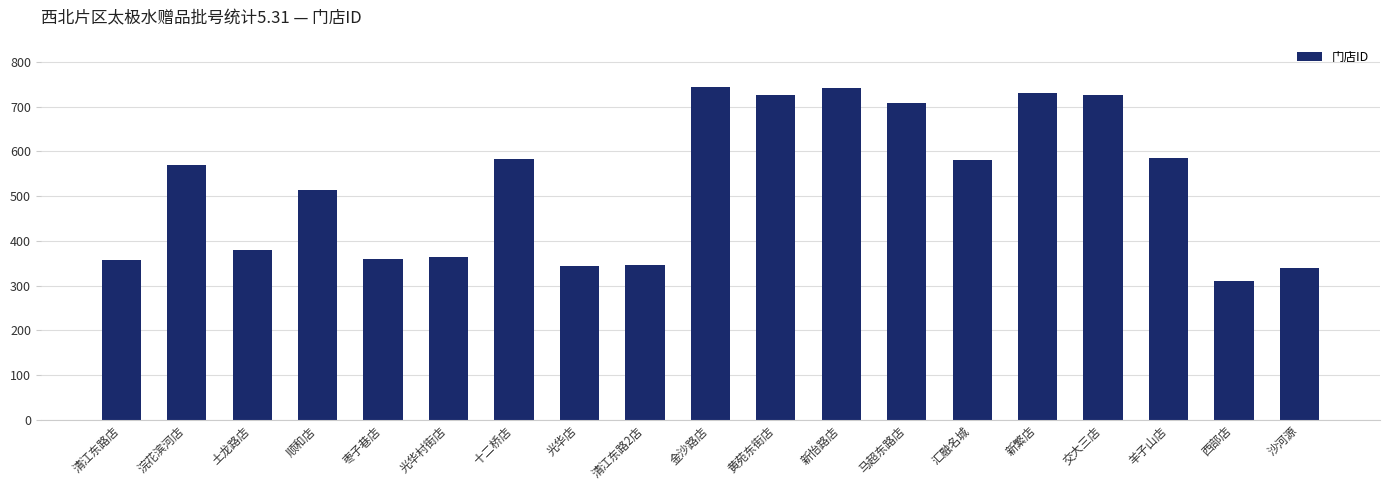

At which label is the value closest to 528?

顺和店